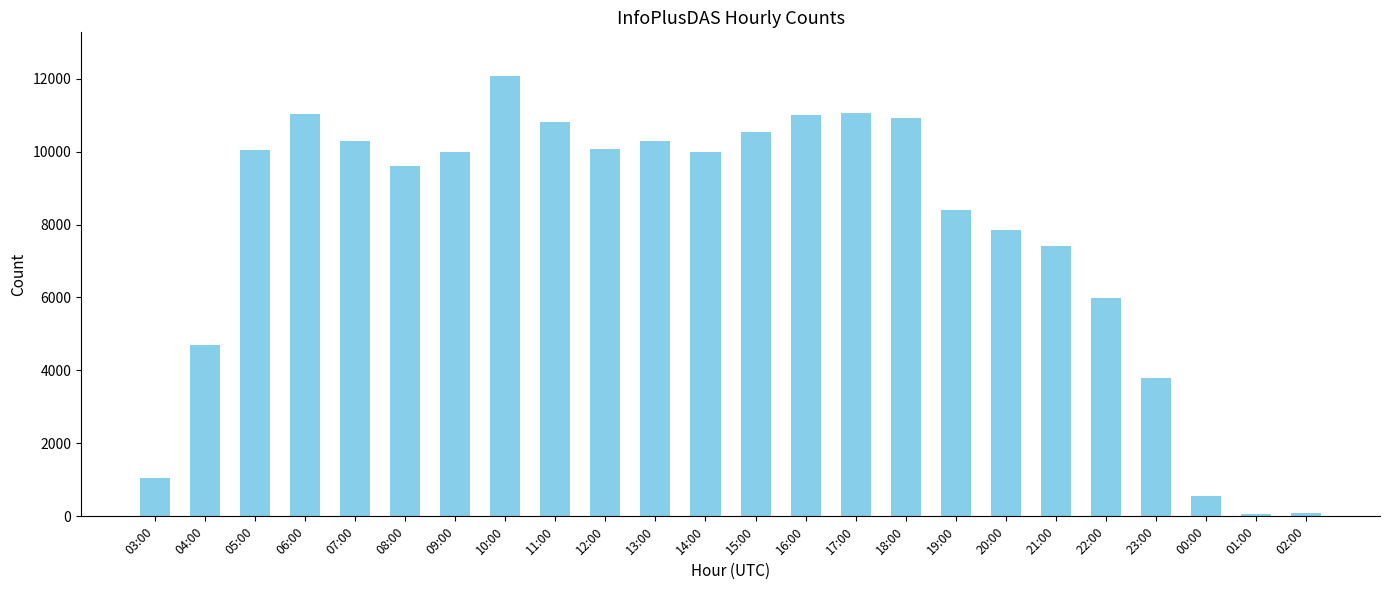

What is the label of the 5th bar from the left?

07:00